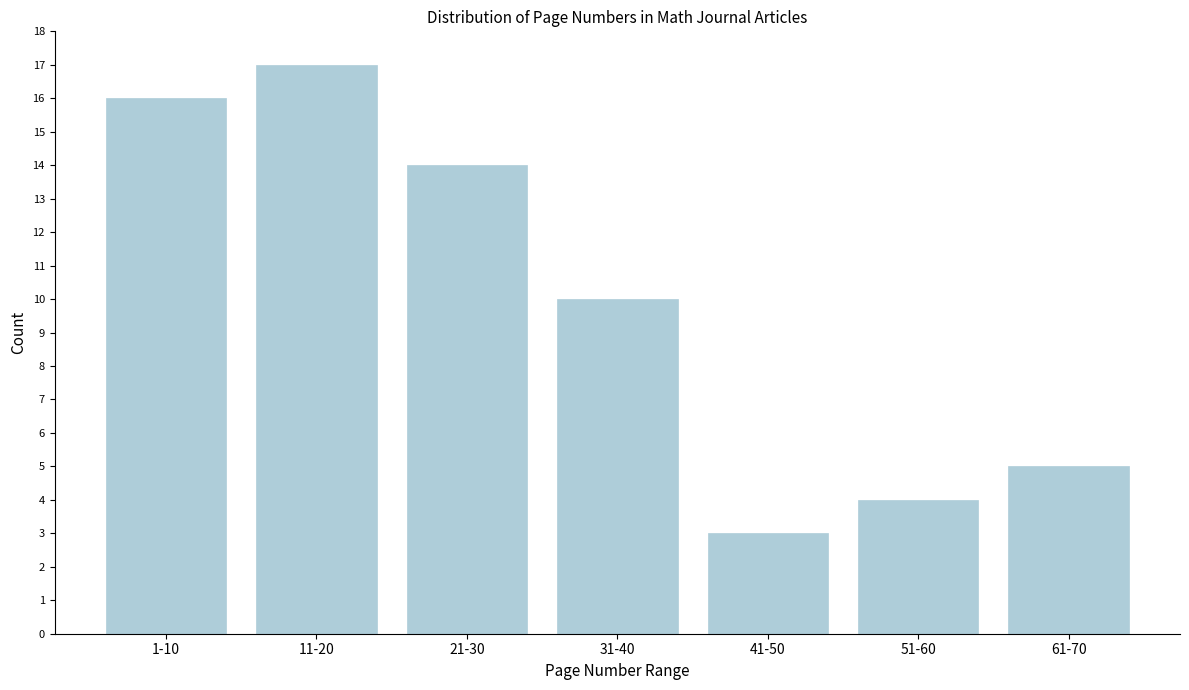

Reading left to right, extract all data points from this chart.

1-10=16	11-20=17	21-30=14	31-40=10	41-50=3	51-60=4	61-70=5